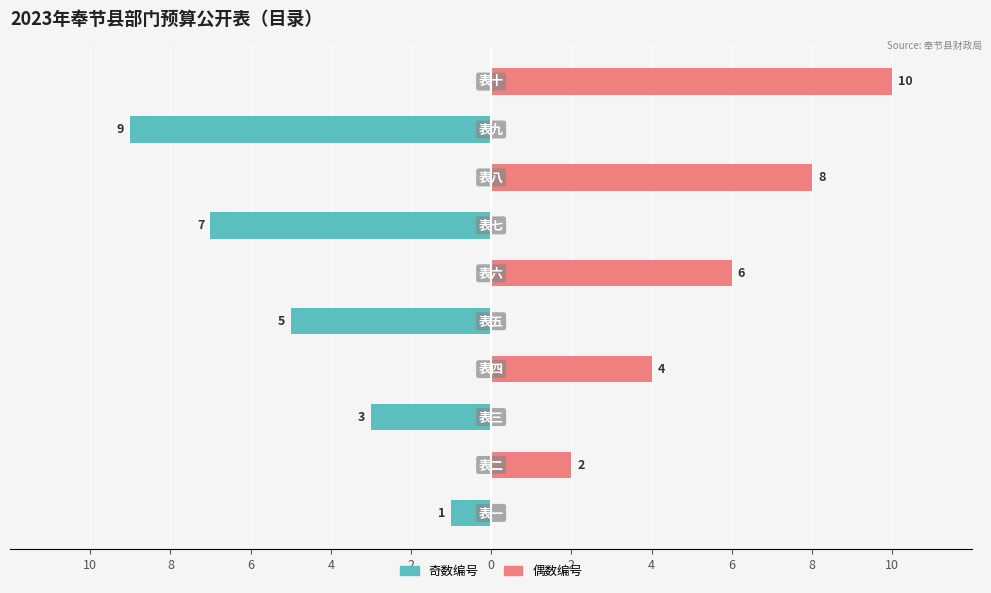

What are all the series names shown in the legend?

奇数编号（左）, 偶数编号（右）